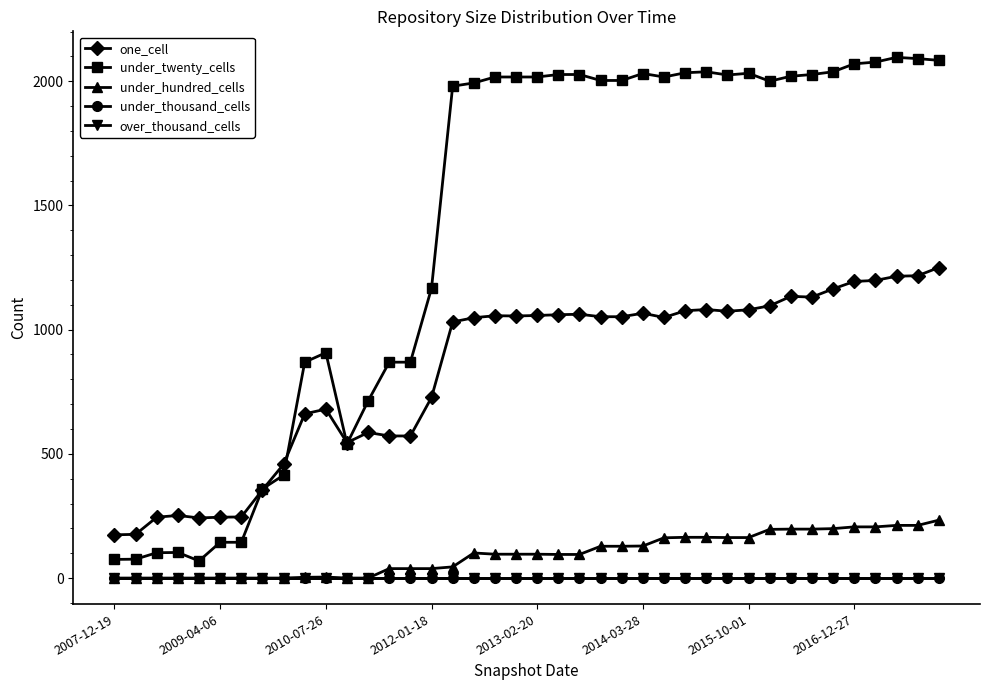

True or false: under_hundred_cells and one_cell intersect in this chart.

False